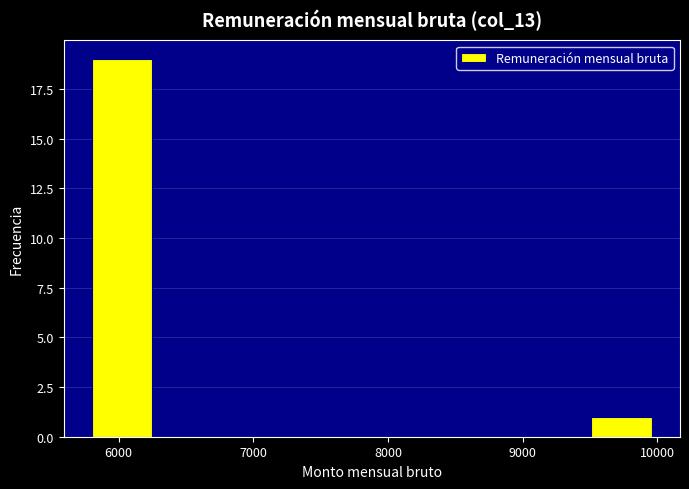

Reading left to right, transcribe this chart: for each bar, give the range it covers on the x-axis and its height. Neither the bar edges nor the heights are printed on the chart, so give them approximately, as read against the axes.

5760 to 6290: 19
6290 to 6820: 0
6820 to 7350: 0
7350 to 7880: 0
7880 to 8410: 0
8410 to 8940: 0
8940 to 9470: 0
9470 to 10000: 1